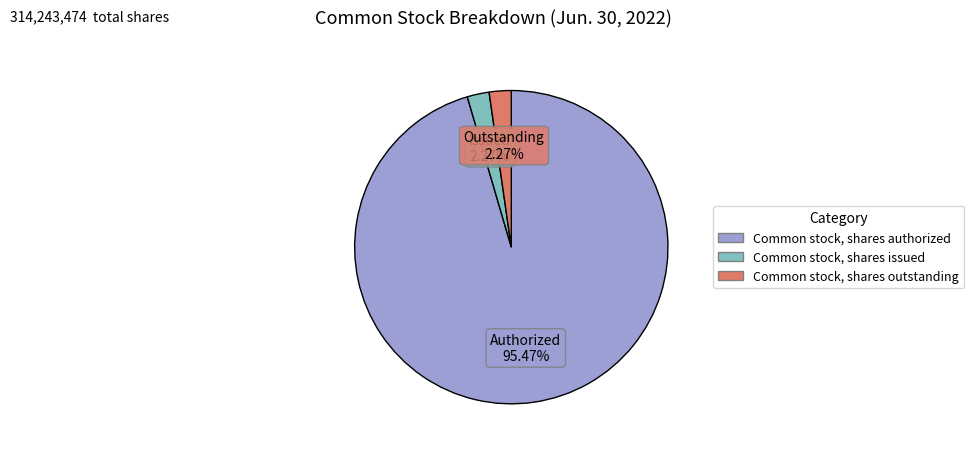

Does Common stock, shares issued account for over 50% of the chart?

No